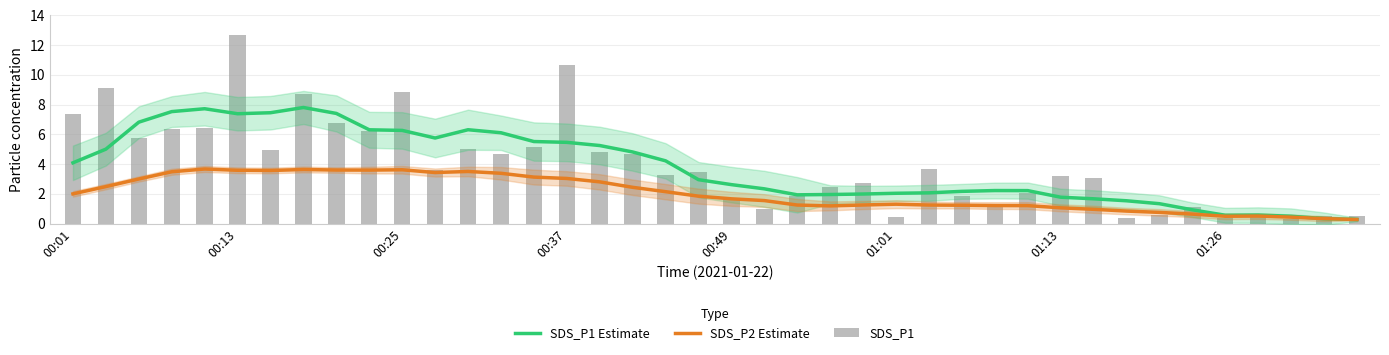

How many values in the SDS_P1 series exceed 3?

23